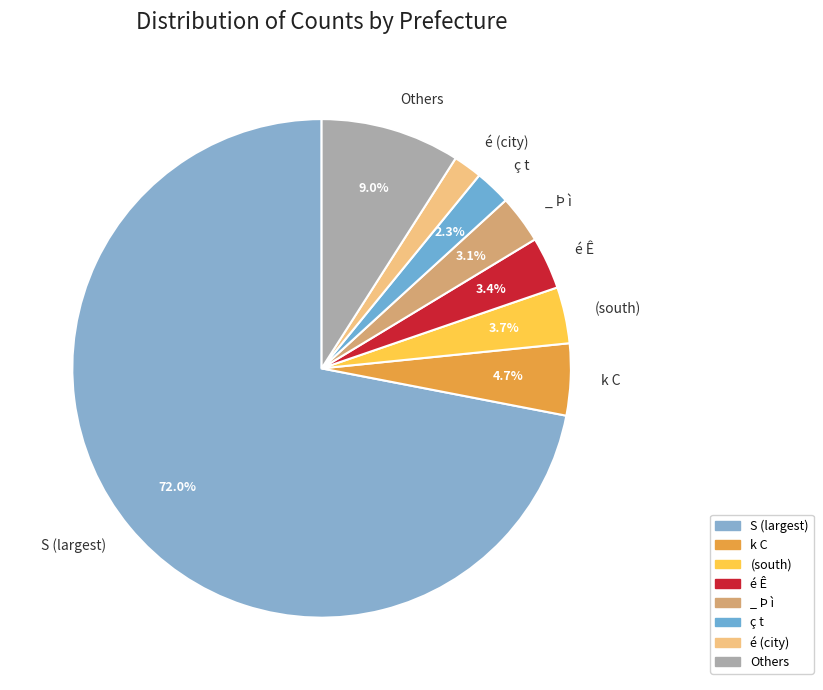

How many slices are in this pie chart?

8